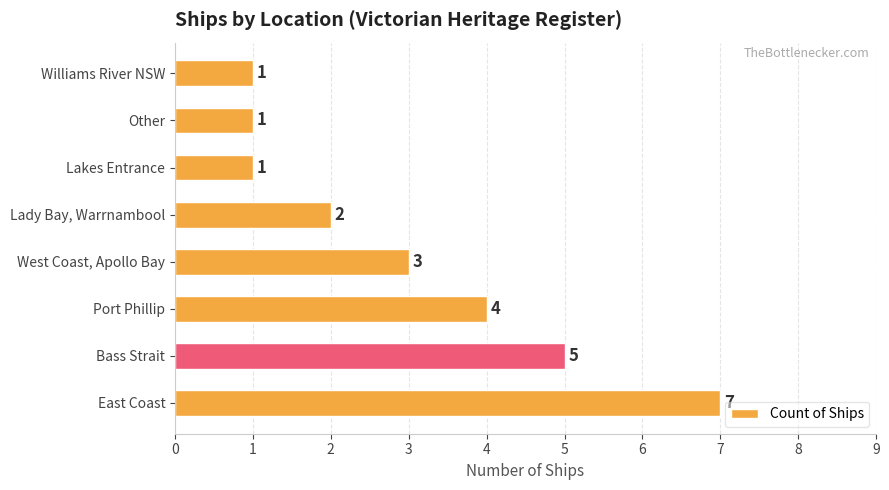

What is the average value?

3